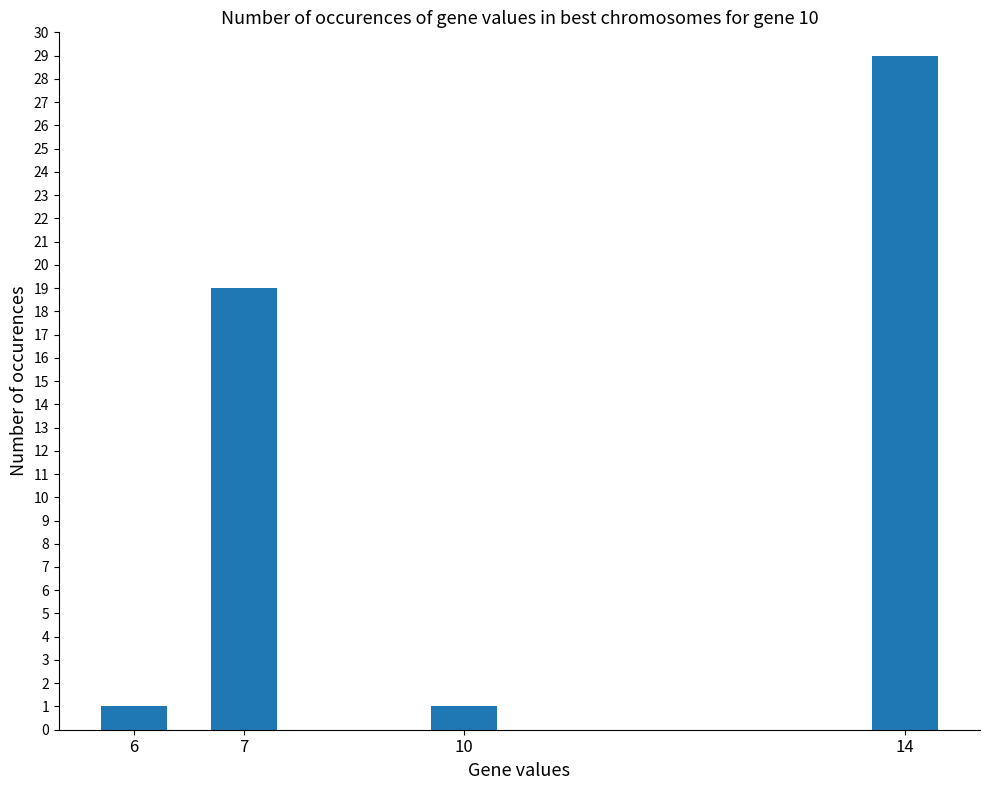

Where is the data nearest to the value 15?

7